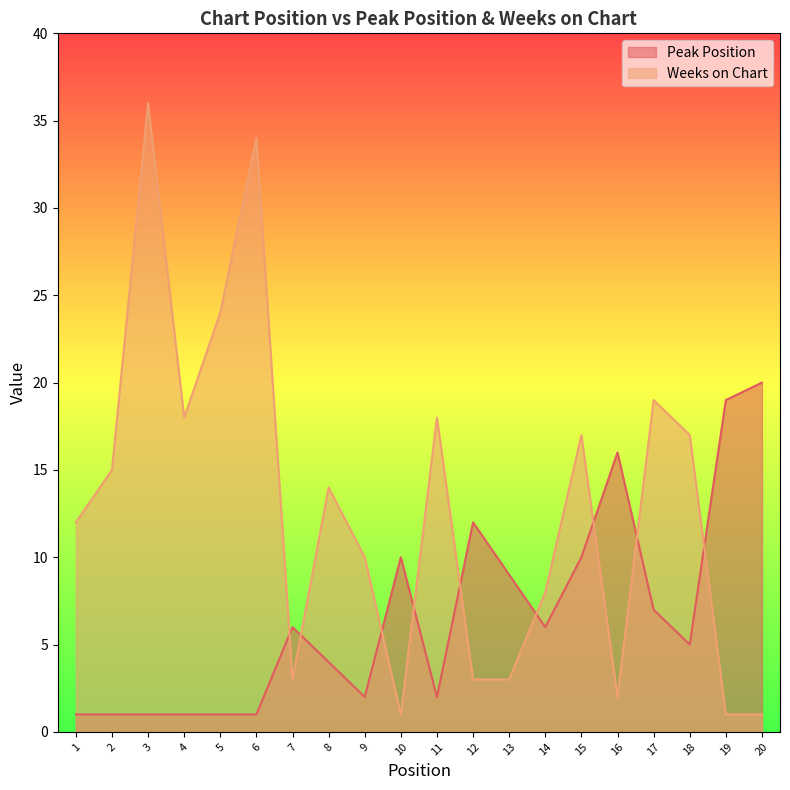

Where do Weeks on Chart and Peak Position first cross each other?

6 and 7